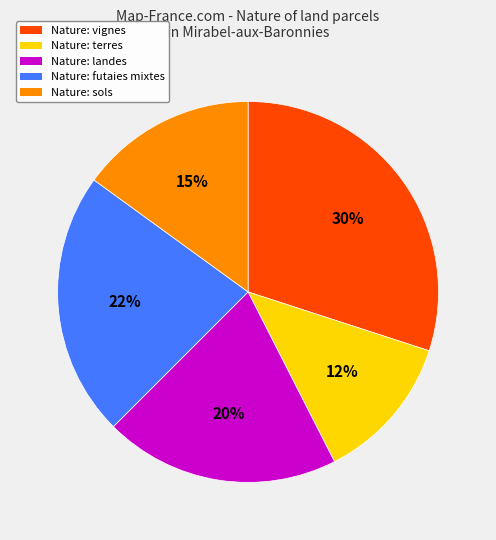

To the nearest percent, what is the difference between the largest and smallest slice percentages?

18%